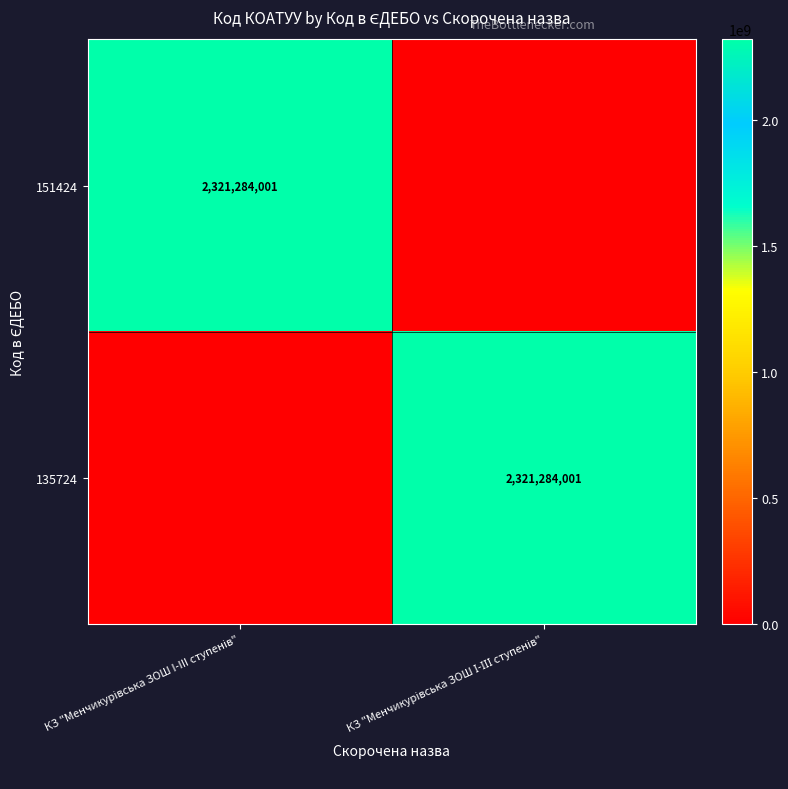

Which series has the largest total across all categories?

151424